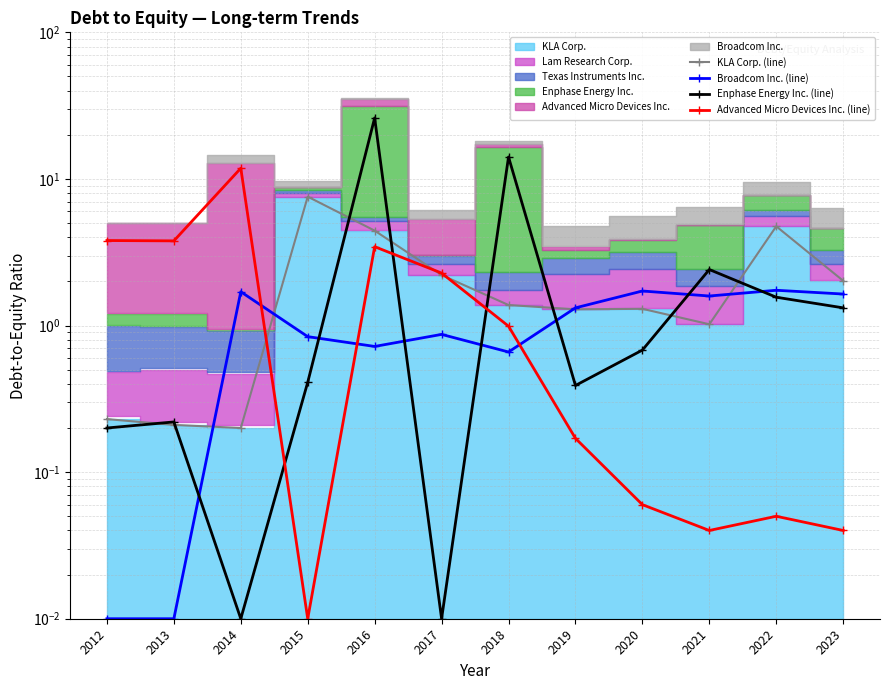

The Broadcom Inc. (line) series shows 0.2 at 2017. True or false?

False